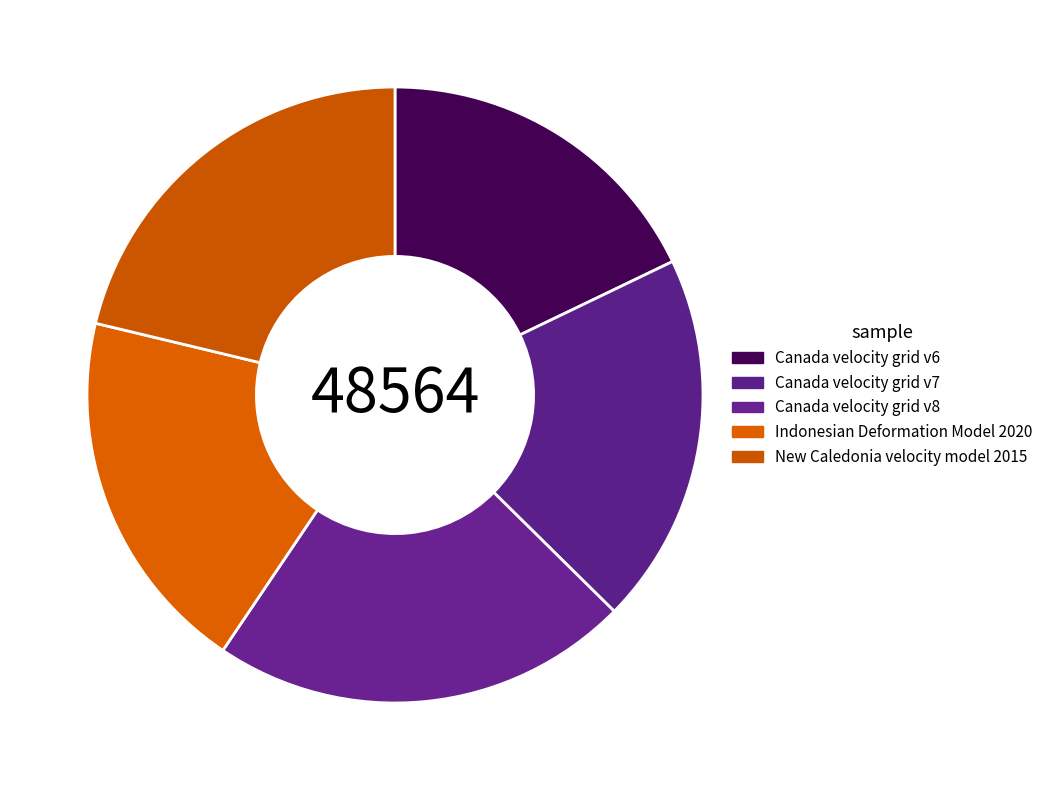

Count the number of slices in the pie.

5